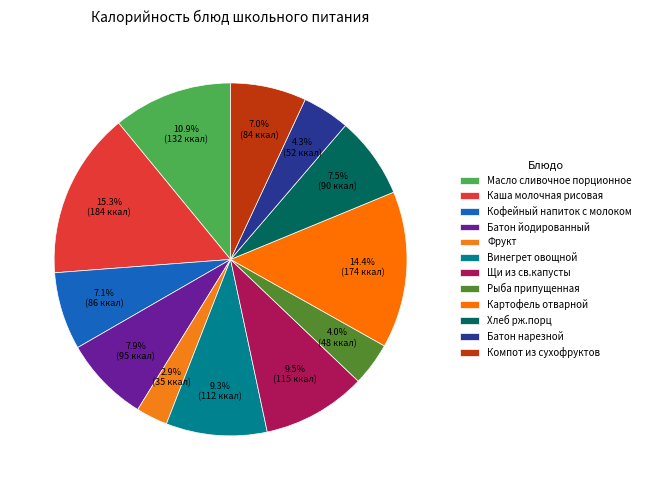

Do Батон йодированный and Винегрет овощной together represent more than half of the pie?

No